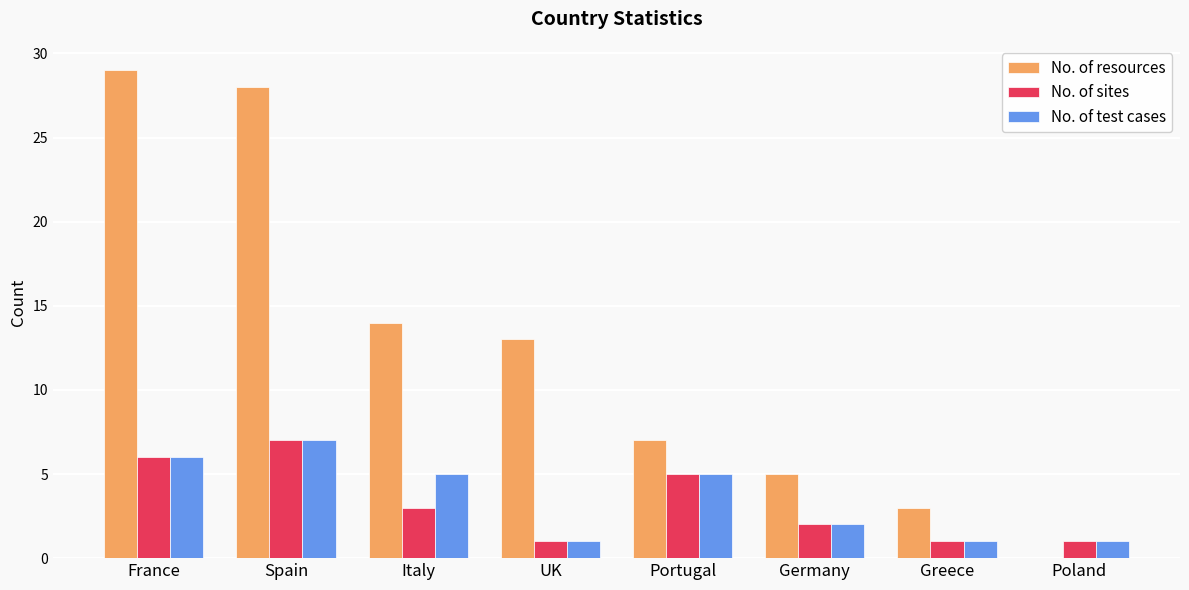

At which label does No. of test cases first exceed 5?

France